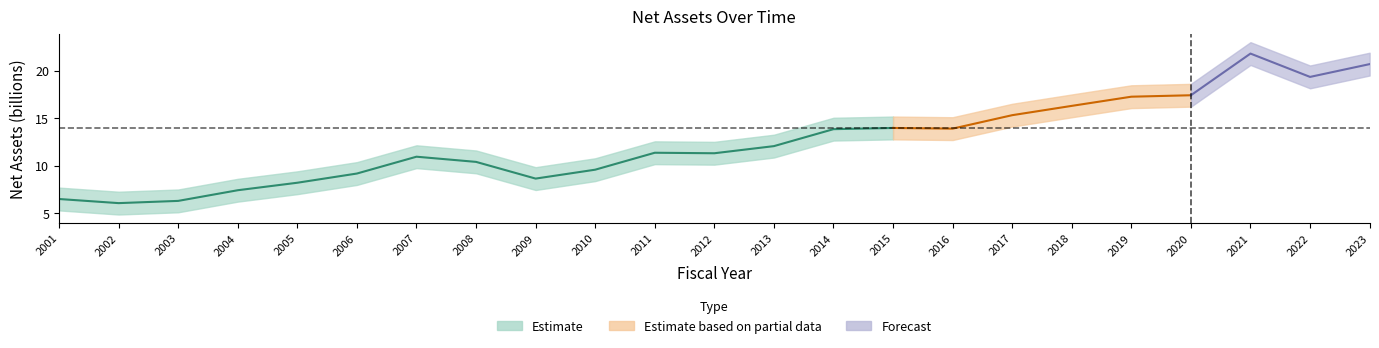

What is the minimum value shown in the chart?

6.1